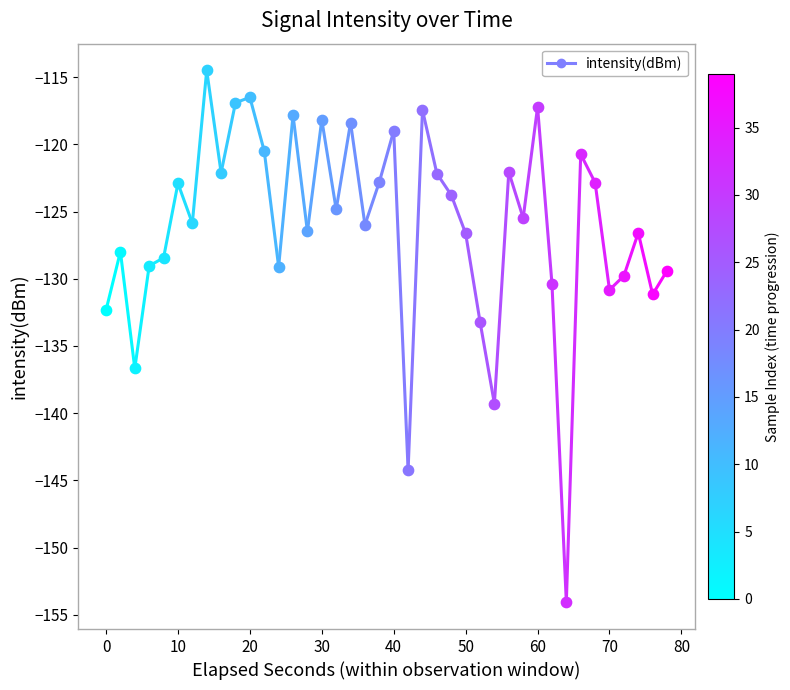

What is the change in value from −10 to 0?

+4.4